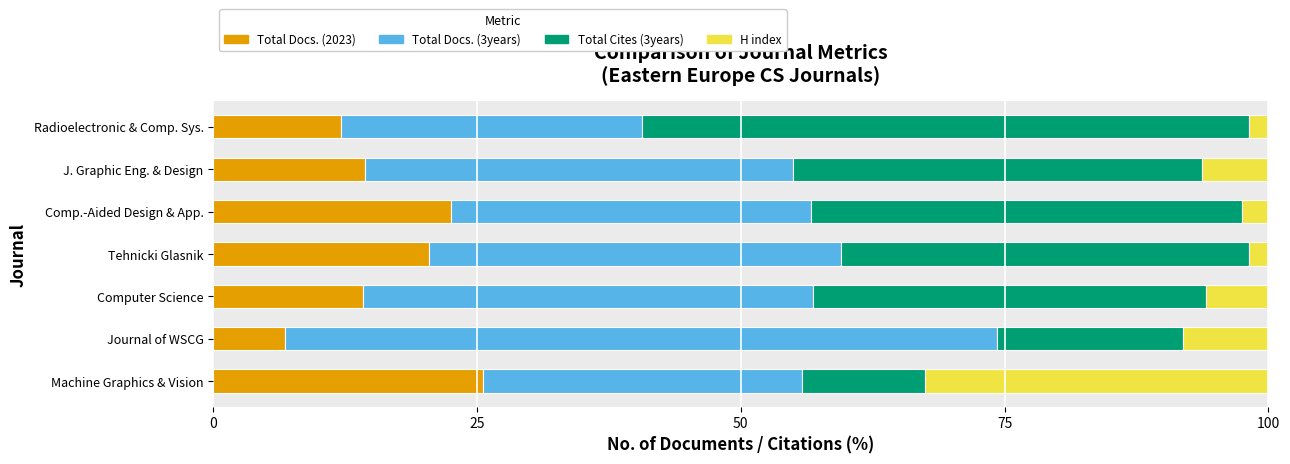

What is the sum of all Total Docs. (2023) values?

116.0